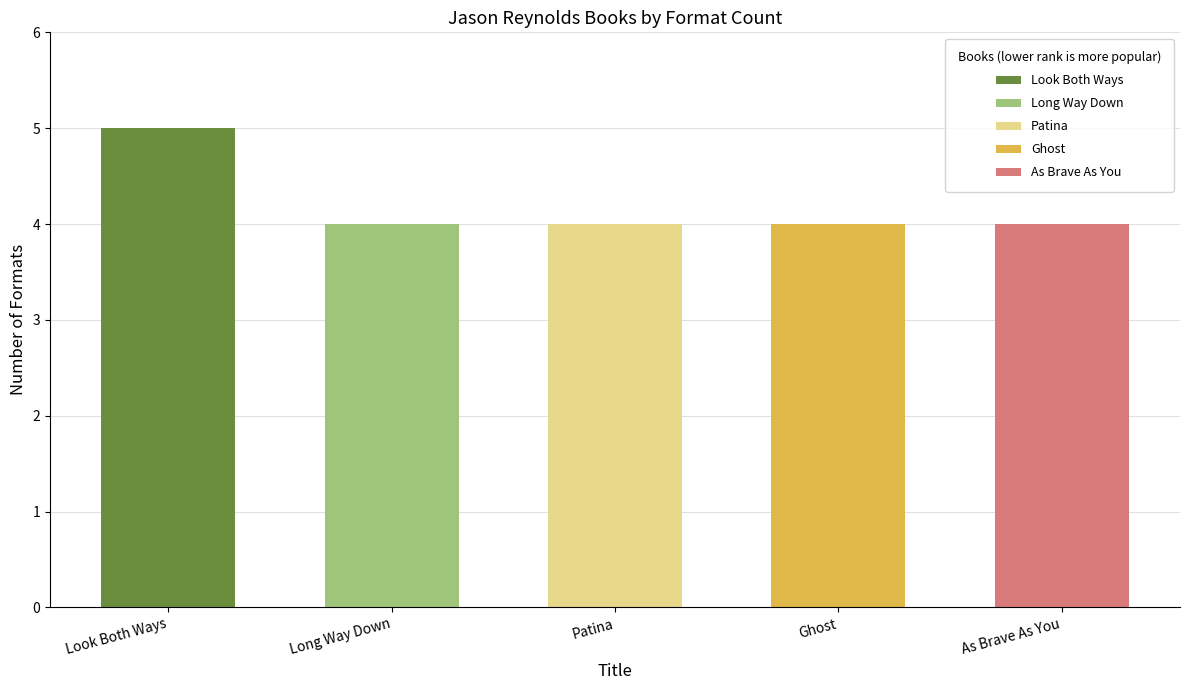

What is the label of the 5th bar from the left?

As Brave As You